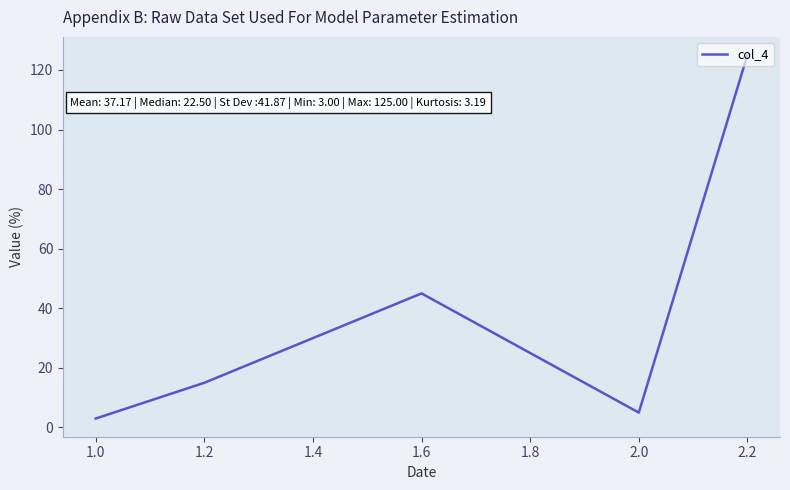

Between 1.6 and 1.0, which is larger?

1.6